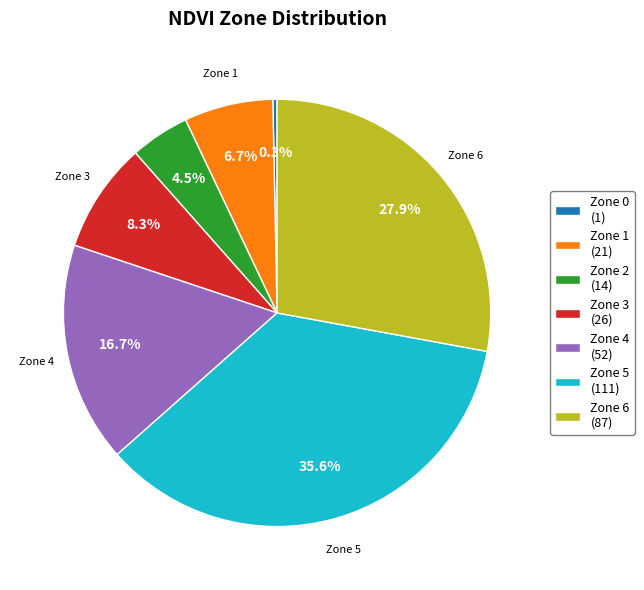

Is there any slice that represents more than half of the pie?

No